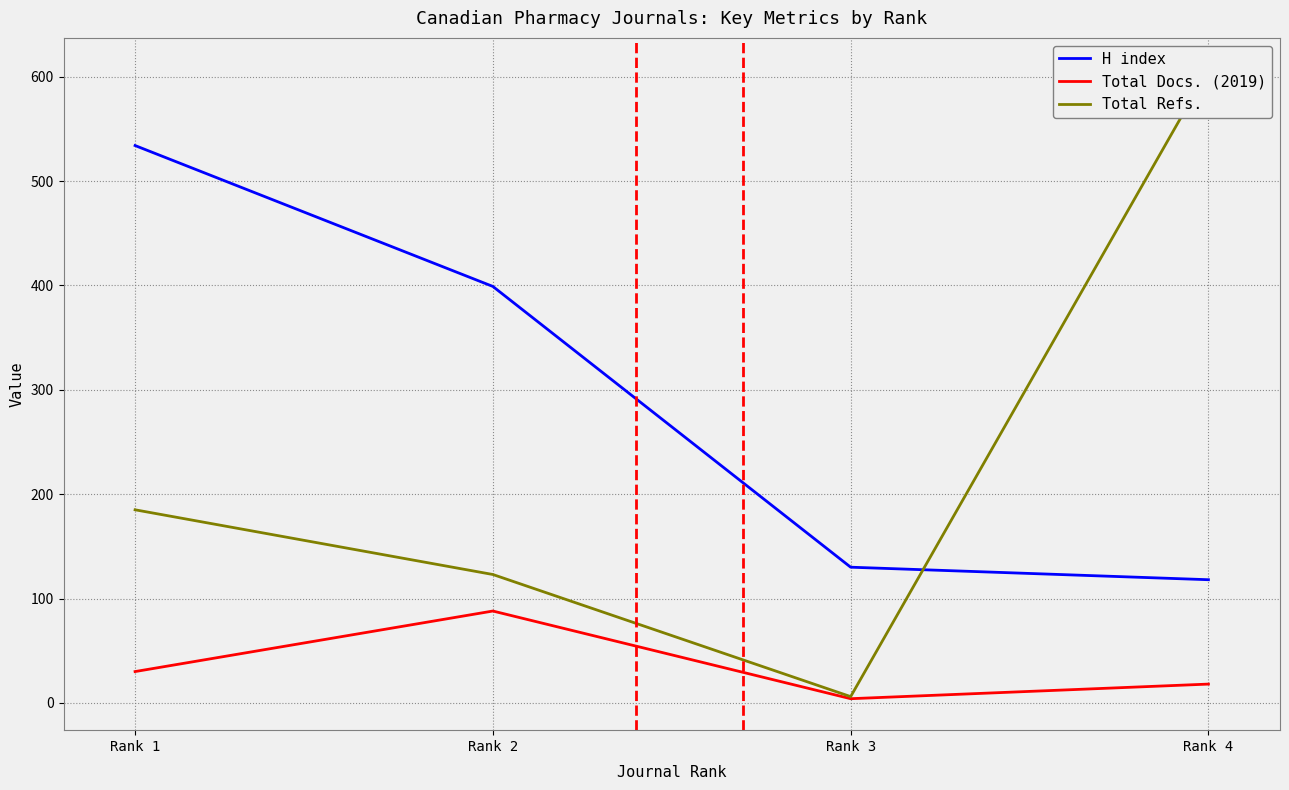

The Total Docs. (2019) series shows 12 at Rank 4. True or false?

False